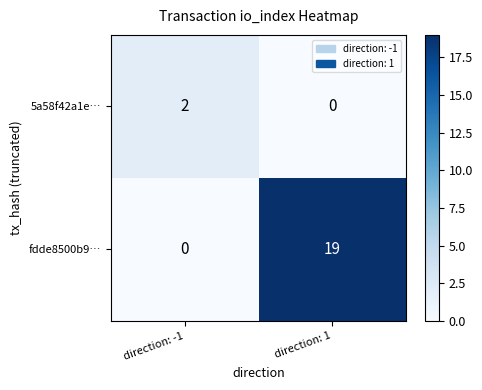

Which series has the largest total across all categories?

fdde8500b9…